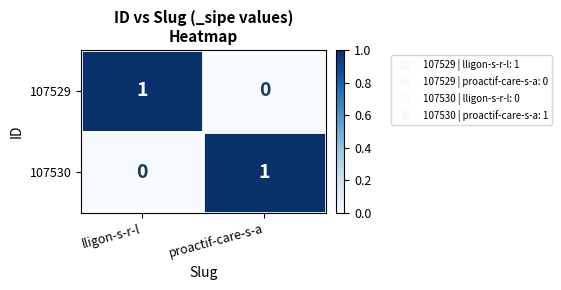

How many data points does each series have?

2